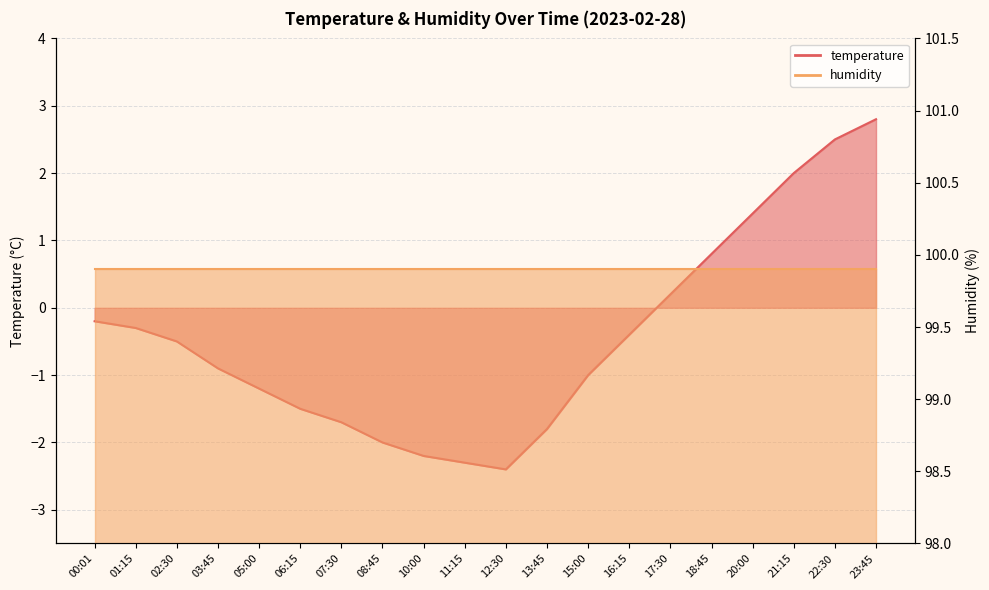

What position from the left is 08:45?

8